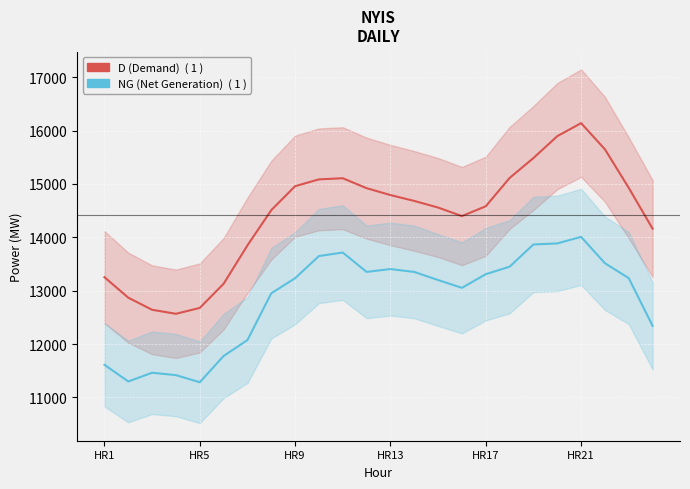

Does the chart display data point markers on the line(s)?

No